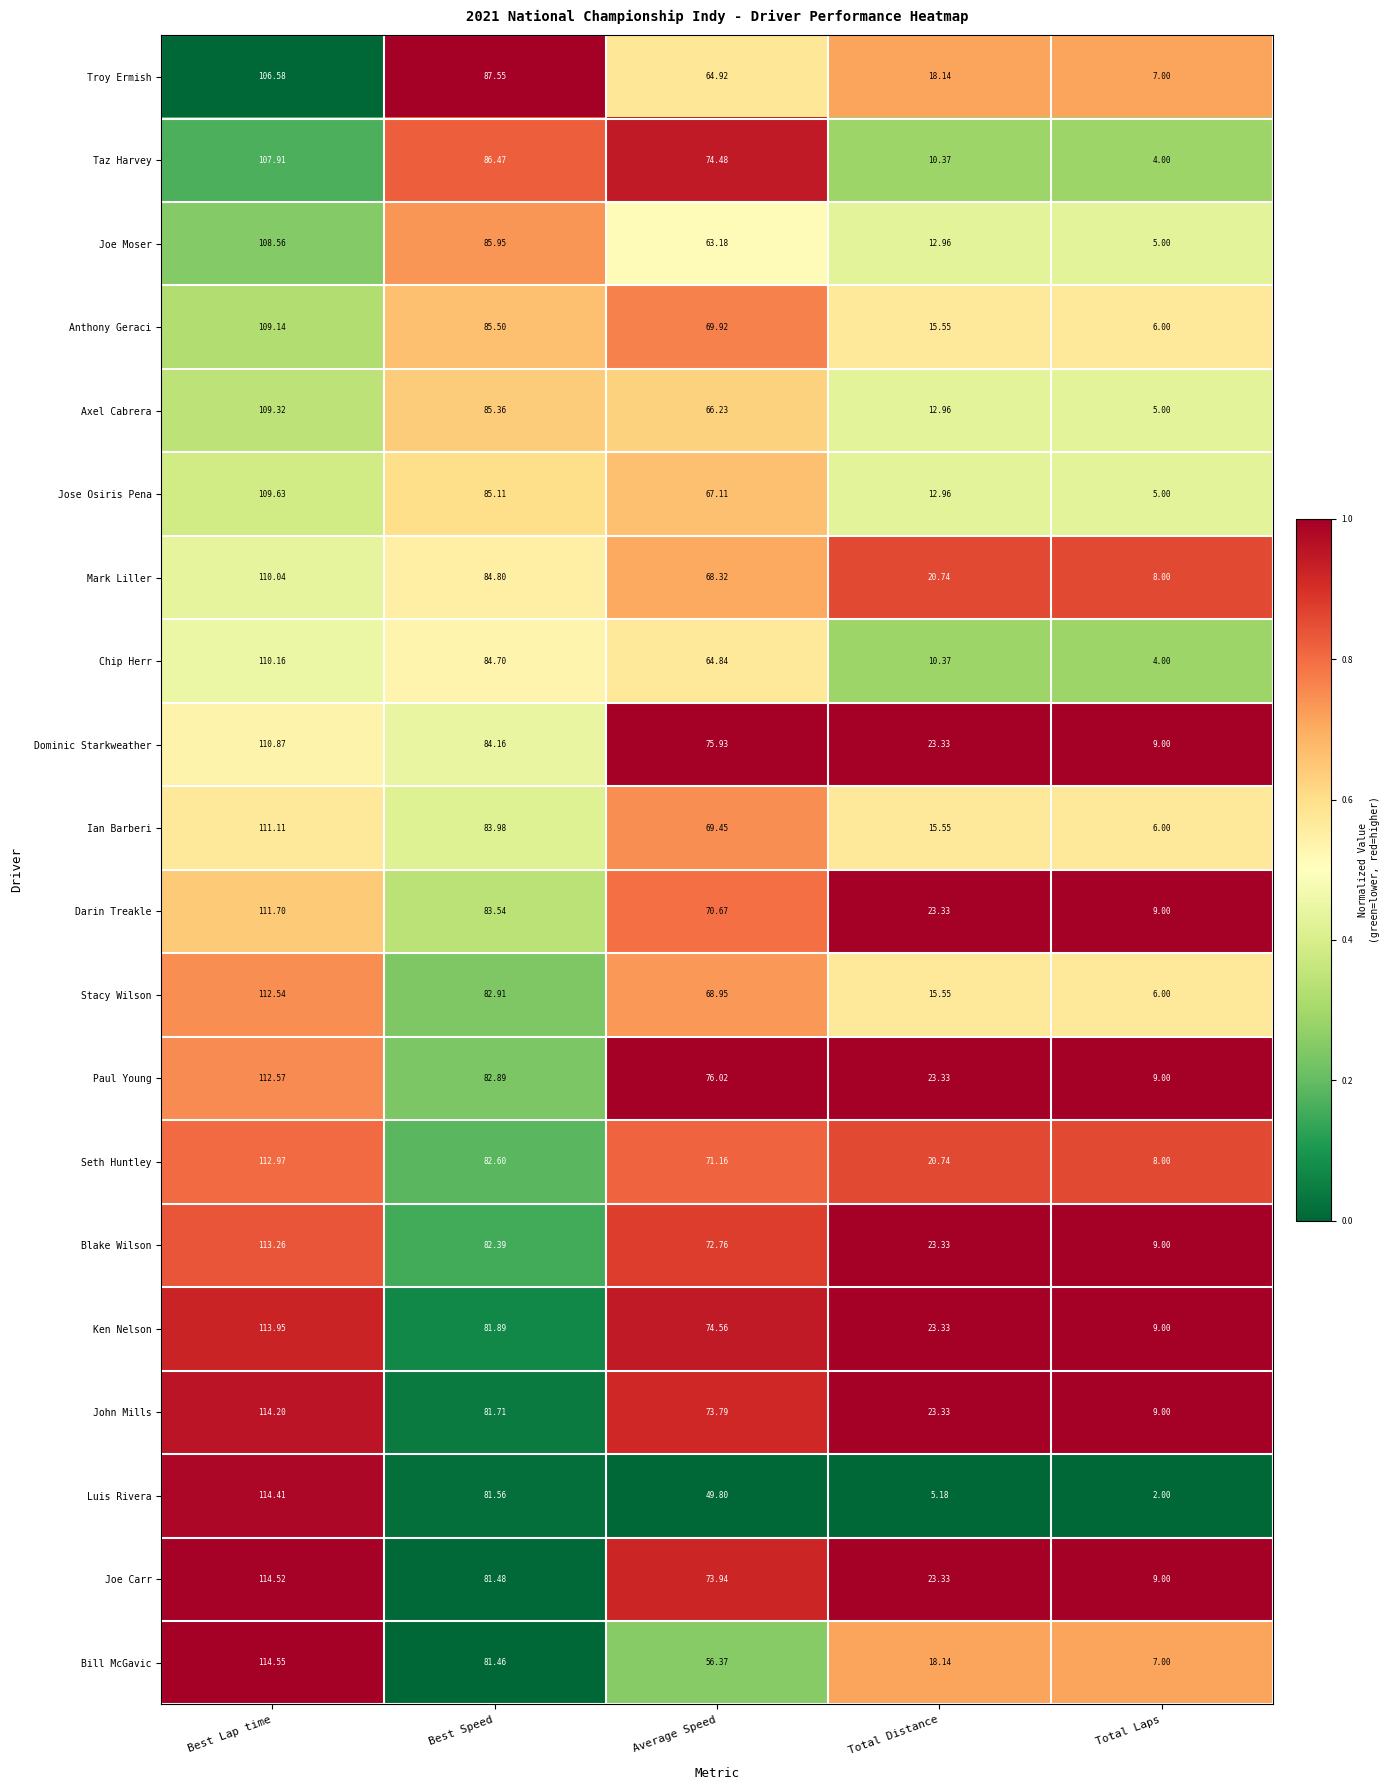

Where does the Mark Liller series first go above 68?

Best Lap time